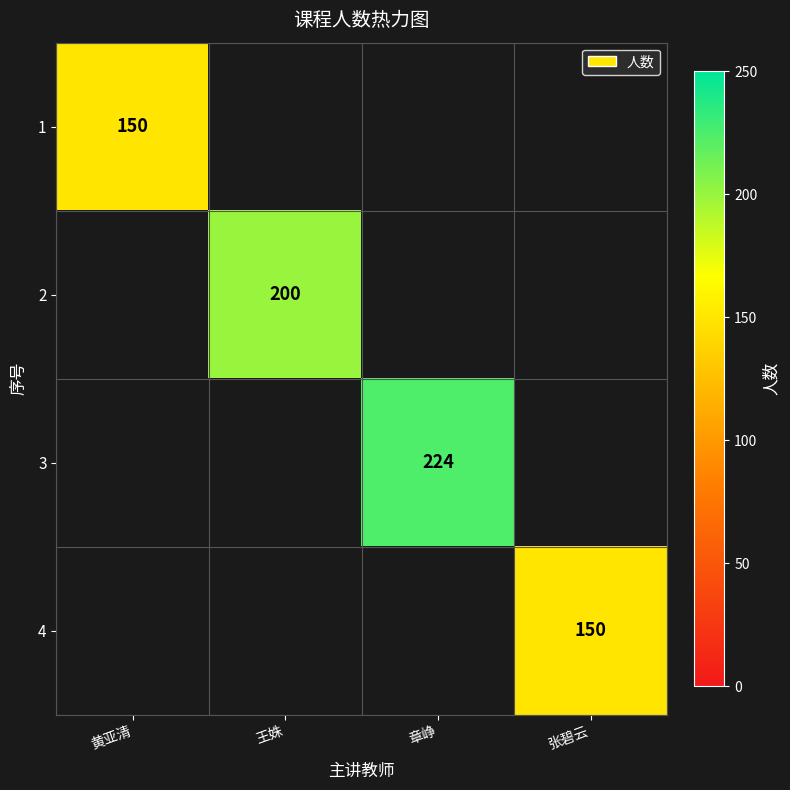

The 2 series shows 120 at 王姝. True or false?

False